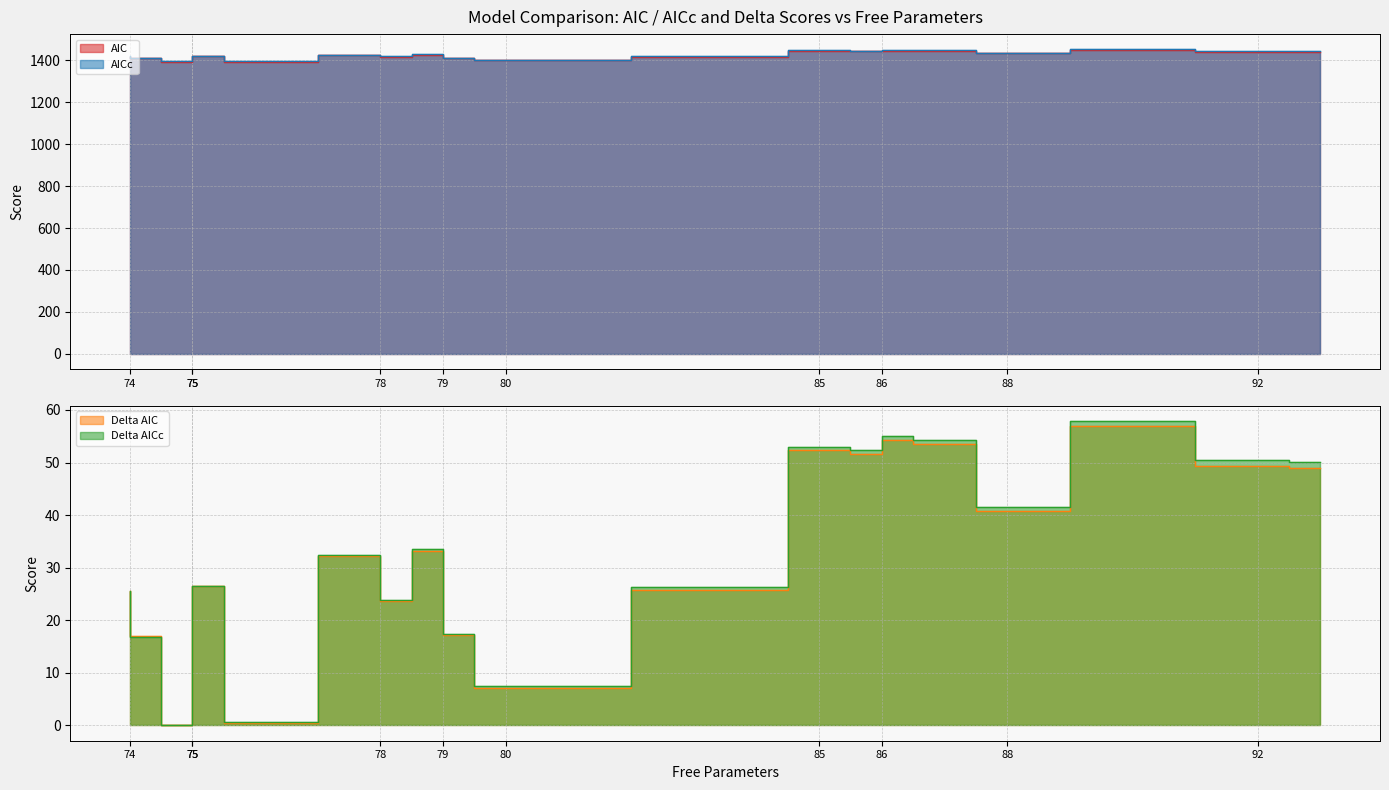

What is the difference between the second highest and second lowest values in the AIC series?

53.8